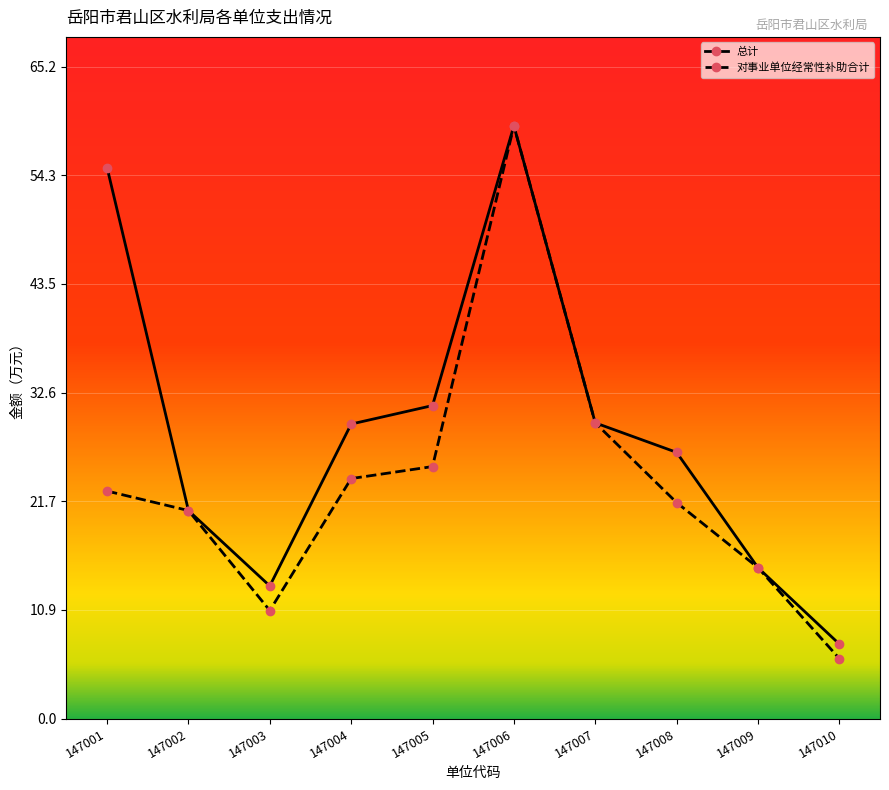

What is the difference between the highest and lowest values at 147003?

2.5